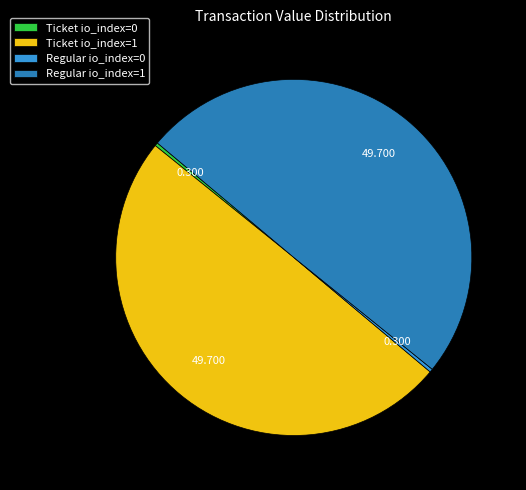

How many segments does this pie chart have?

4